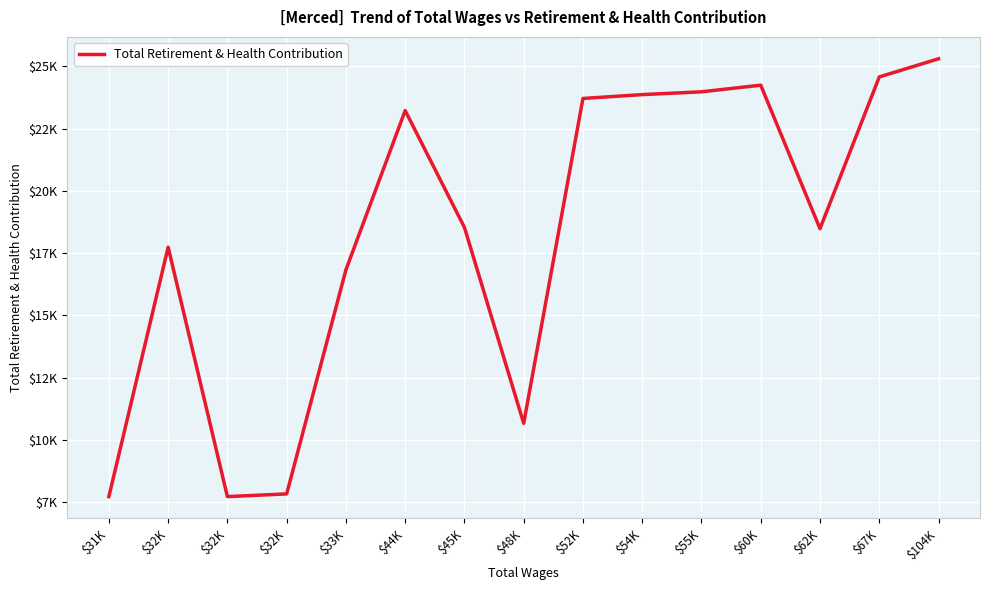

Does the chart have visible grid lines?

Yes